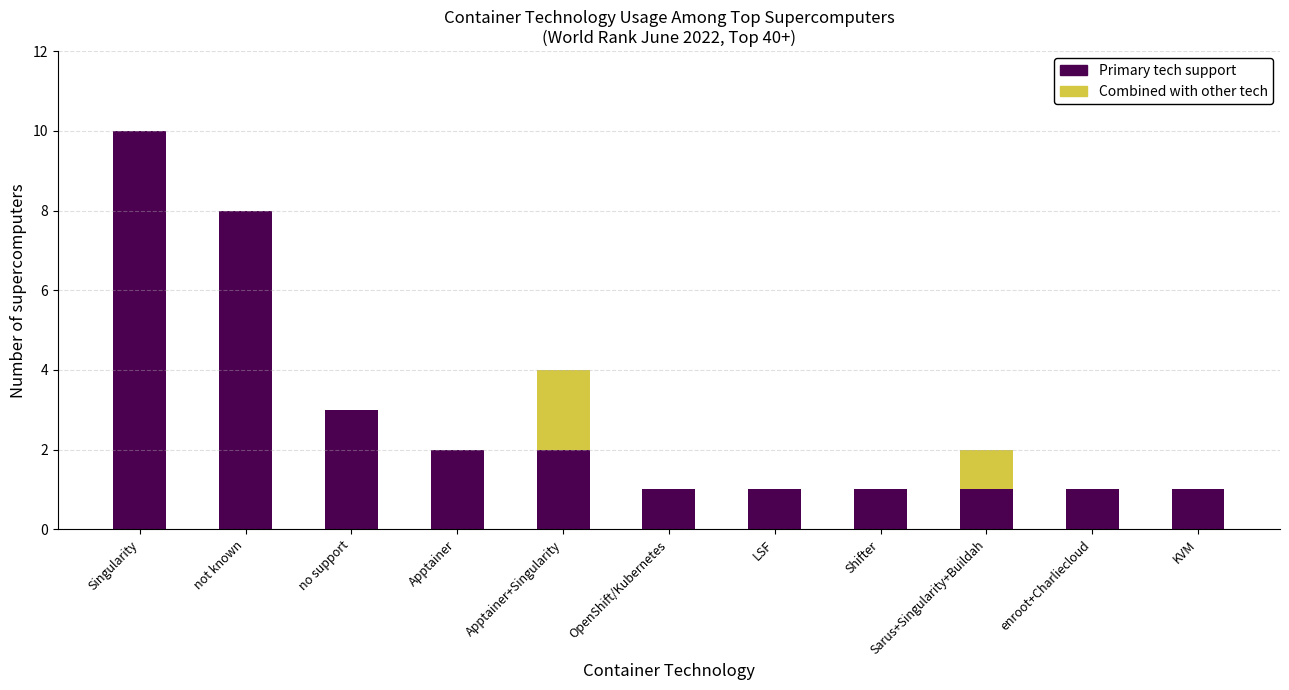

At which category is the sum across all series the highest?

Singularity